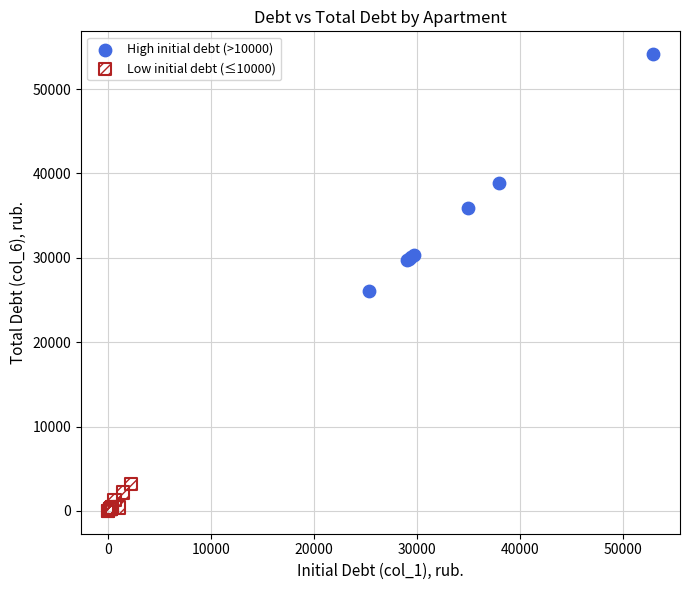

Which series reaches the maximum Y coordinate?

High initial debt (>10000)